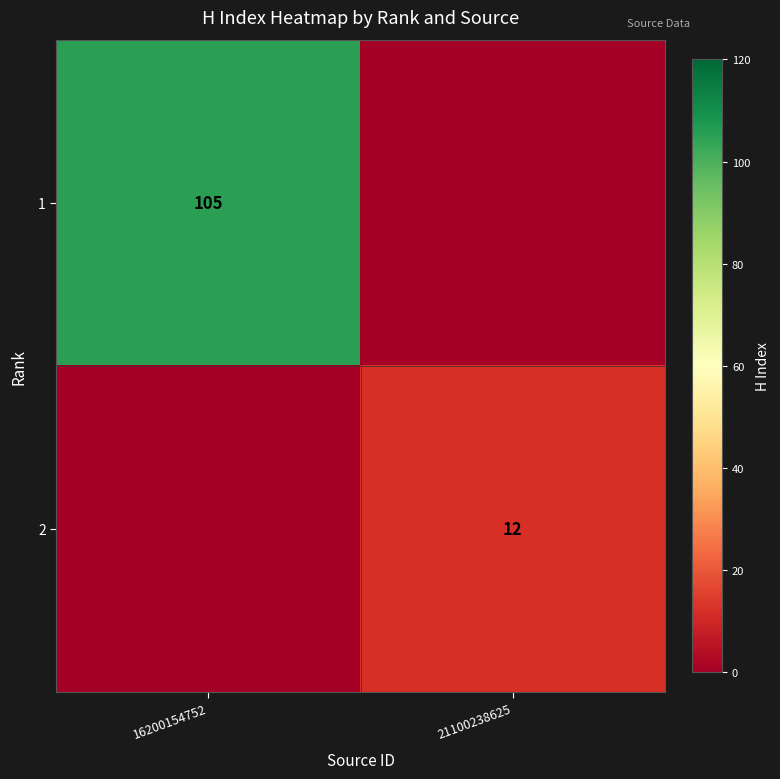

Is the value of 1 at 16200154752 greater than the value of 2 at 21100238625?

Yes